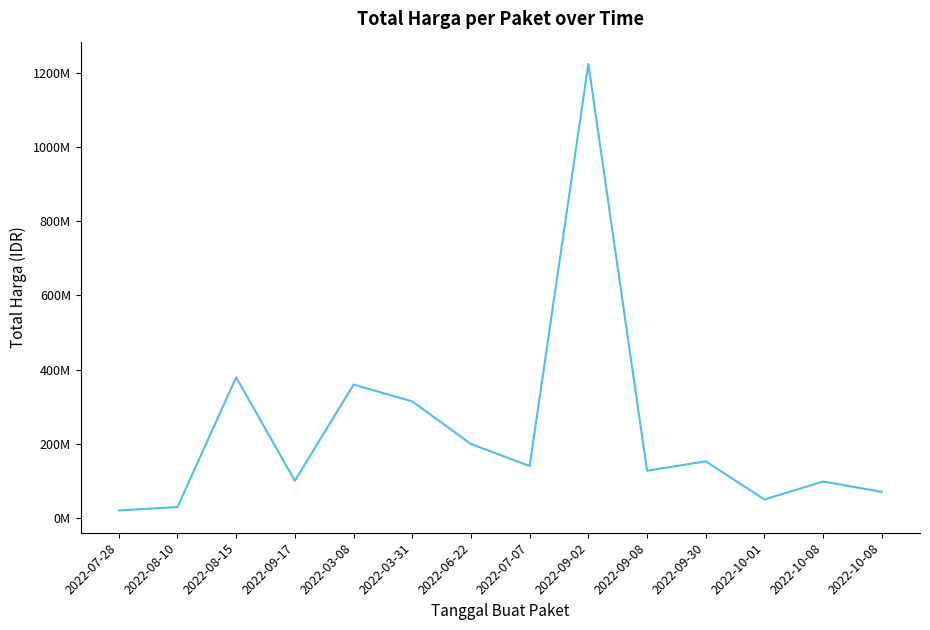

Does the chart have visible grid lines?

No